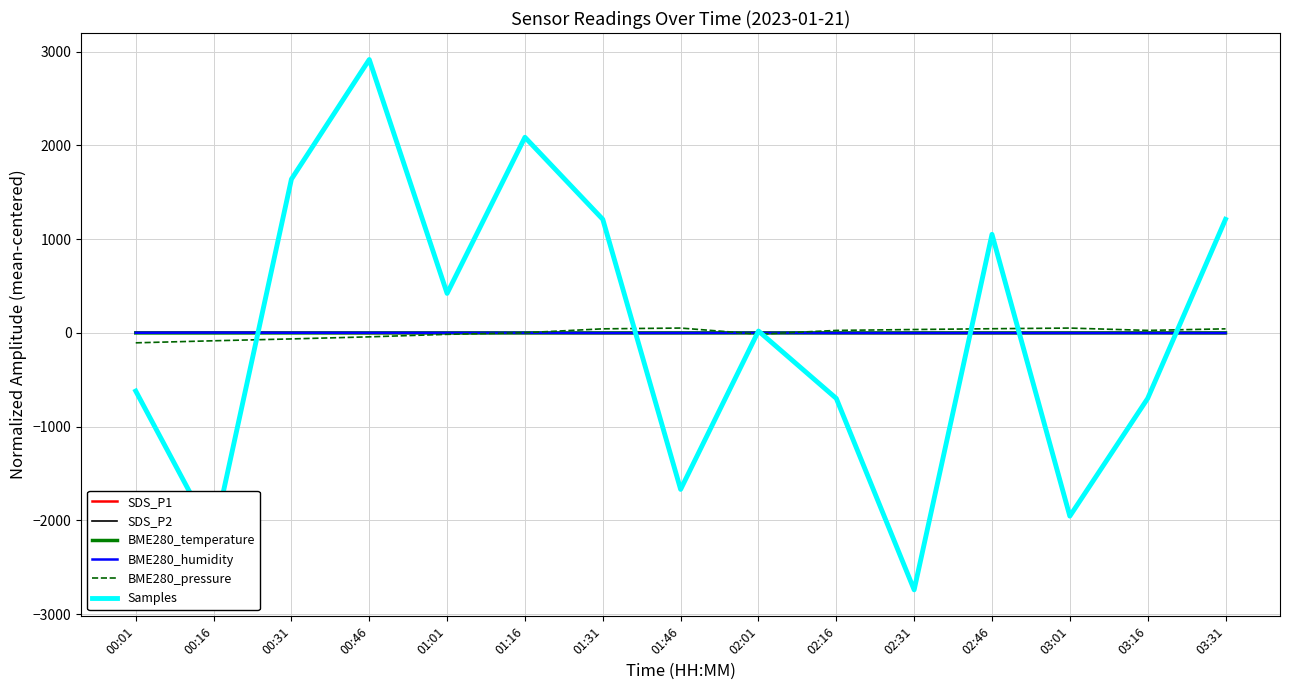

What is the difference between the highest and lowest values at 02:16?

725.4